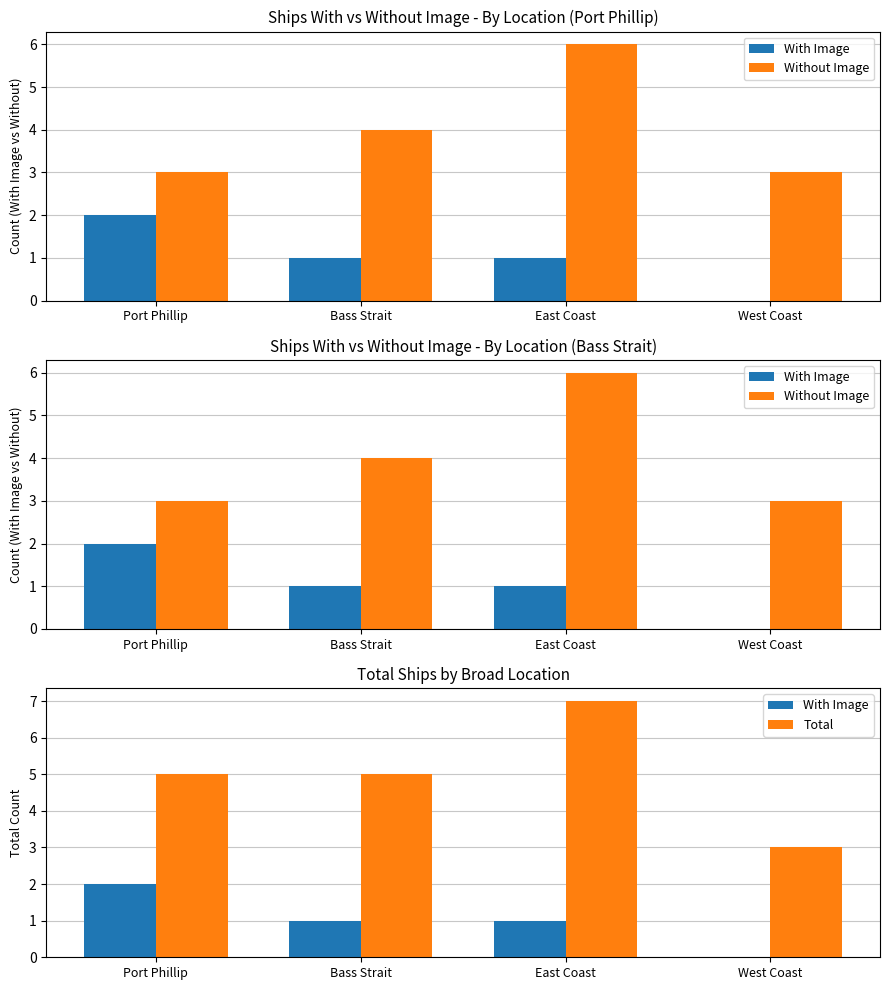

Is it true that Total equals 3 at Port Phillip?

False